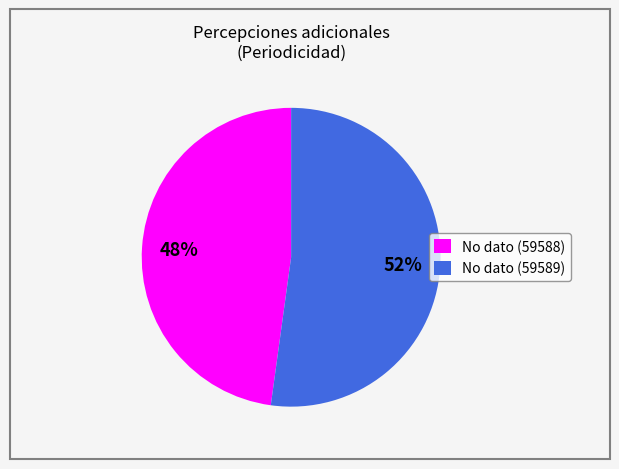

Is the sum of No dato (59589) and No dato (59588) greater than half?

Yes